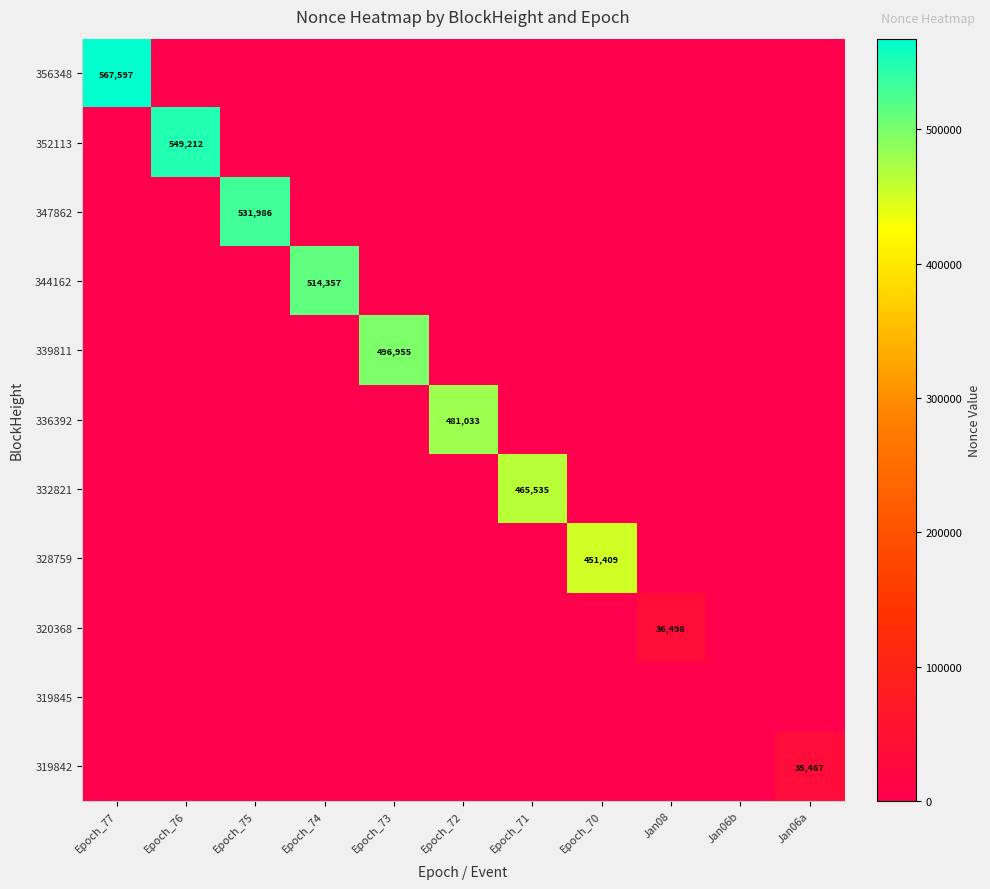

Which category has the highest value across all series?

Epoch_77